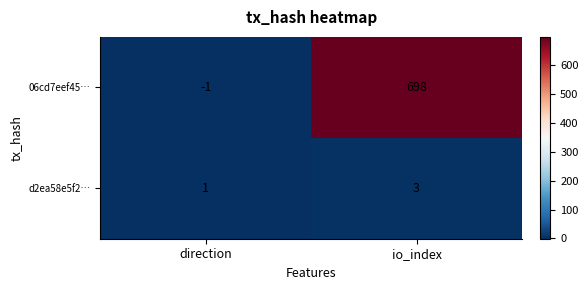

Rank the series by their maximum value, from lowest to highest.

d2ea58e5f2…, 06cd7eef45…